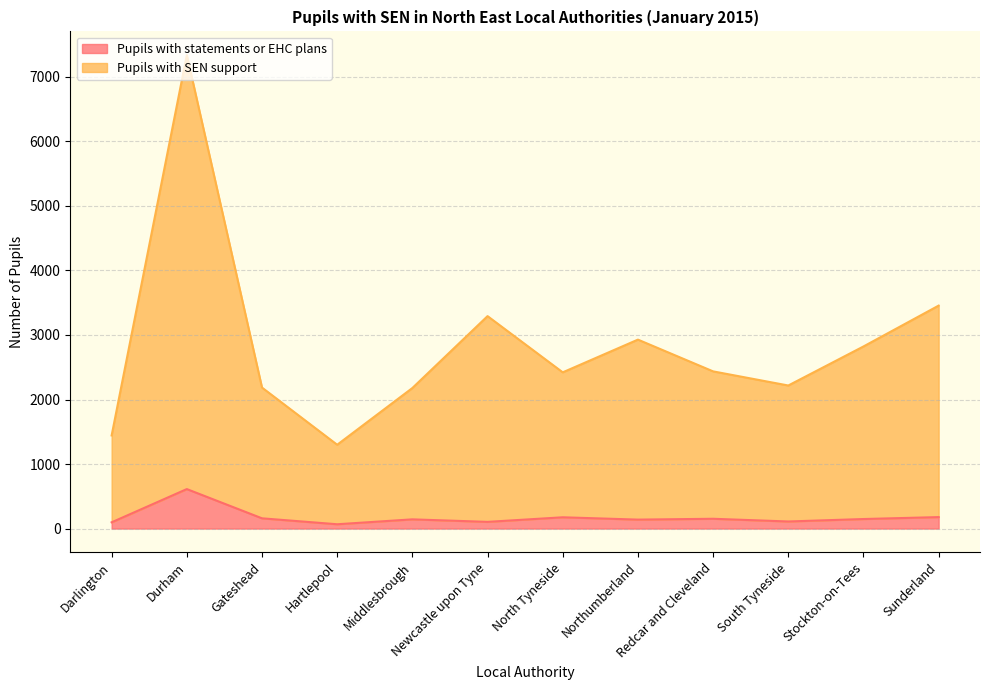

What is the spread (max minus min) of values at Stockton-on-Tees?

2674